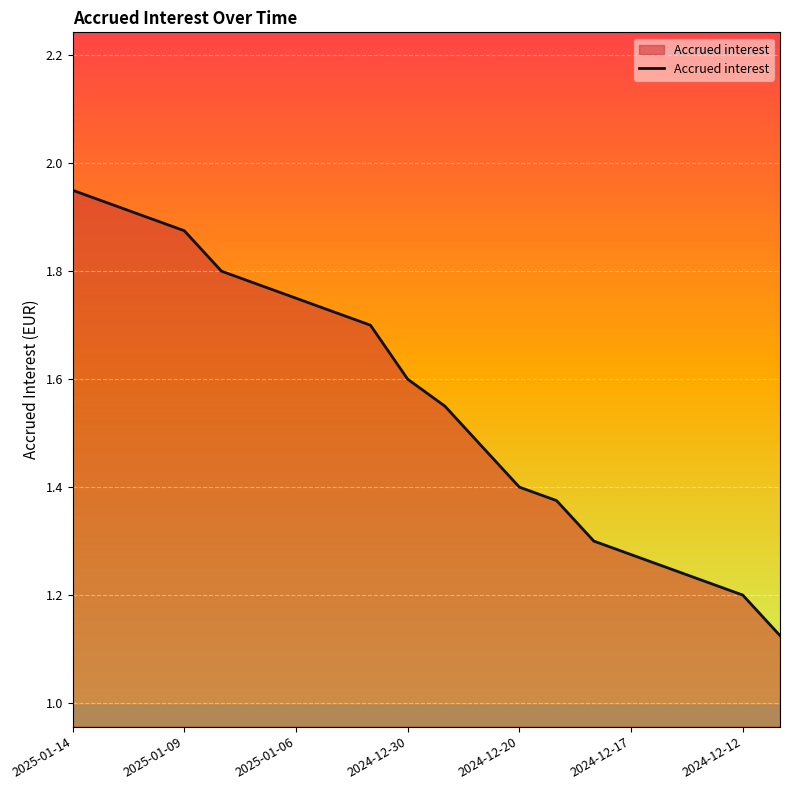

True or false: the data has more than 1 interior local peaks.

False